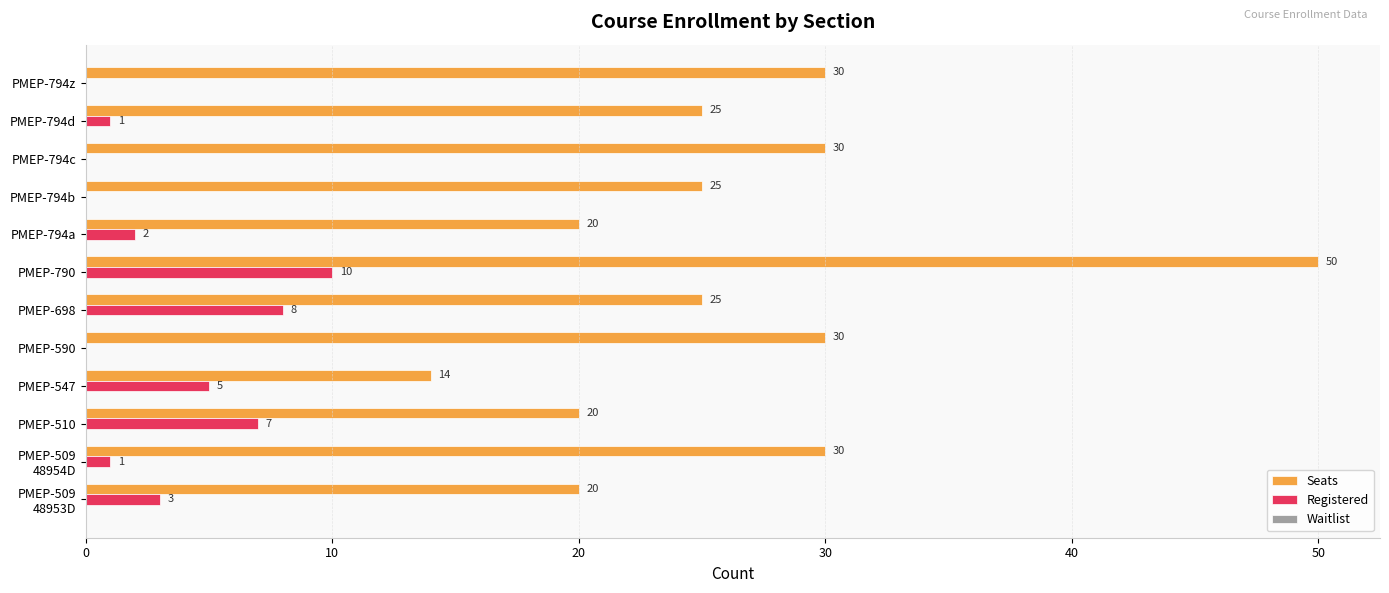

What is the maximum value for Registered?

10